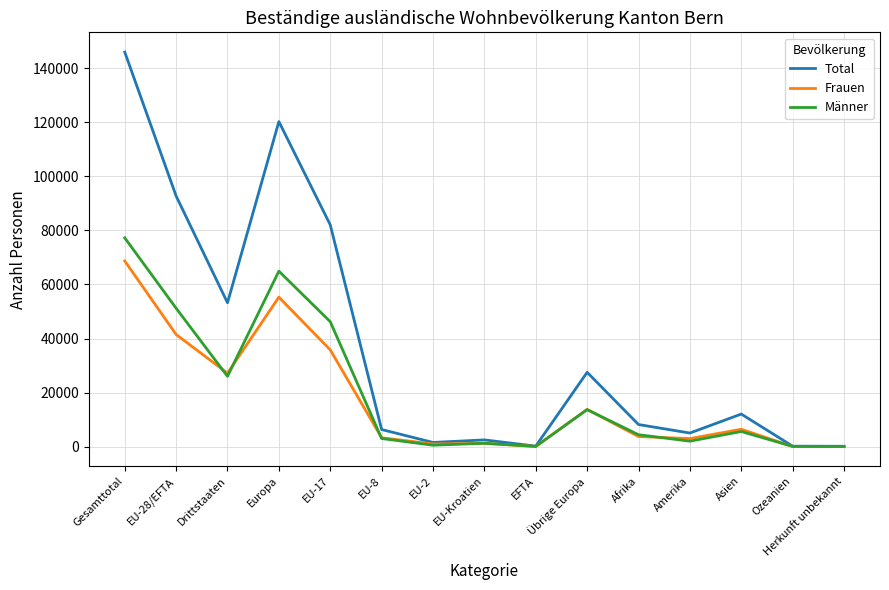

What is the minimum value shown in the chart?

79